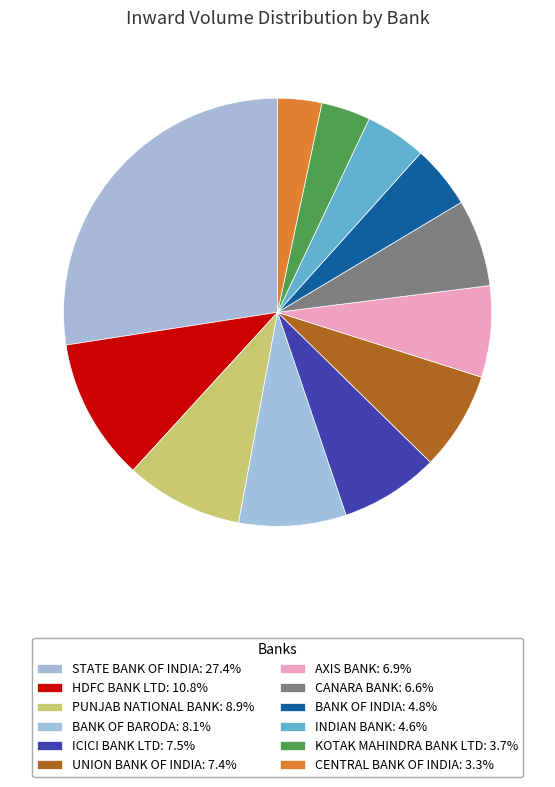

Rank the categories by value from highest to lowest.

STATE BANK OF INDIA, HDFC BANK LTD, PUNJAB NATIONAL BANK, BANK OF BARODA, ICICI BANK LTD, UNION BANK OF INDIA, AXIS BANK, CANARA BANK, BANK OF INDIA, INDIAN BANK, KOTAK MAHINDRA BANK LTD, CENTRAL BANK OF INDIA